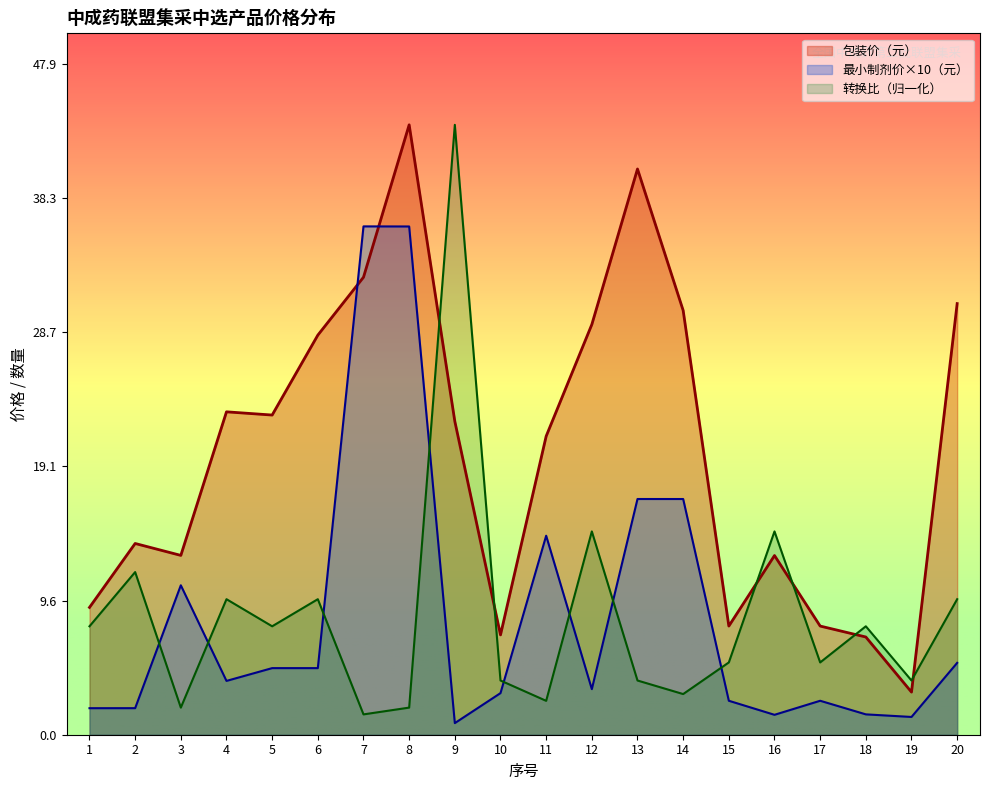

What is the value of the 包装价（元） point at the 11th from the left?

21.3